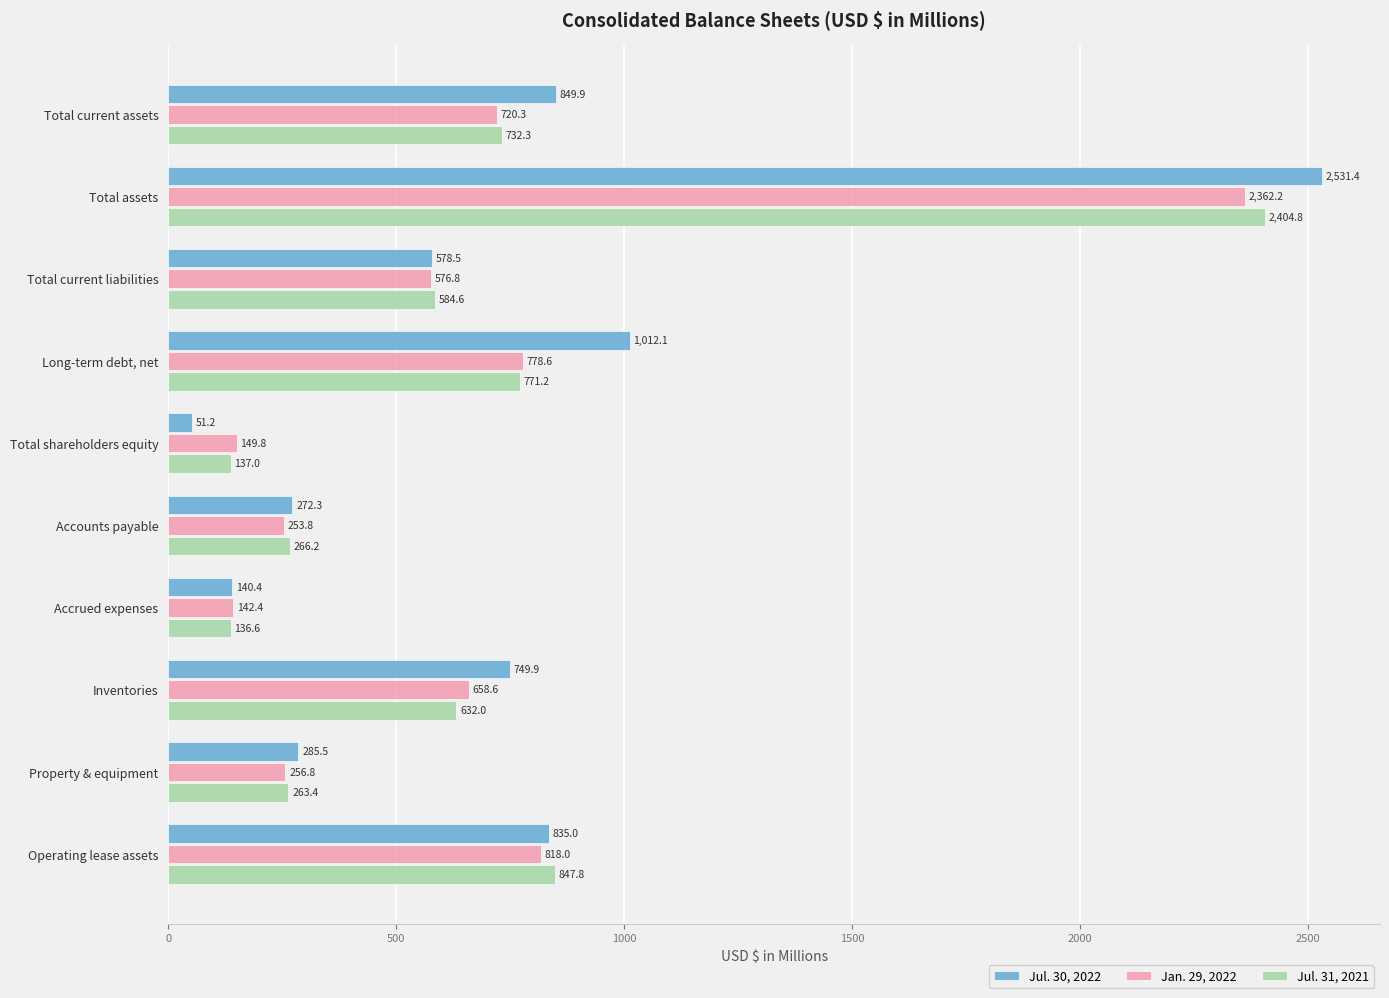

What is the difference between the maximum and minimum values in the Jul. 31, 2021 series?

2268.2